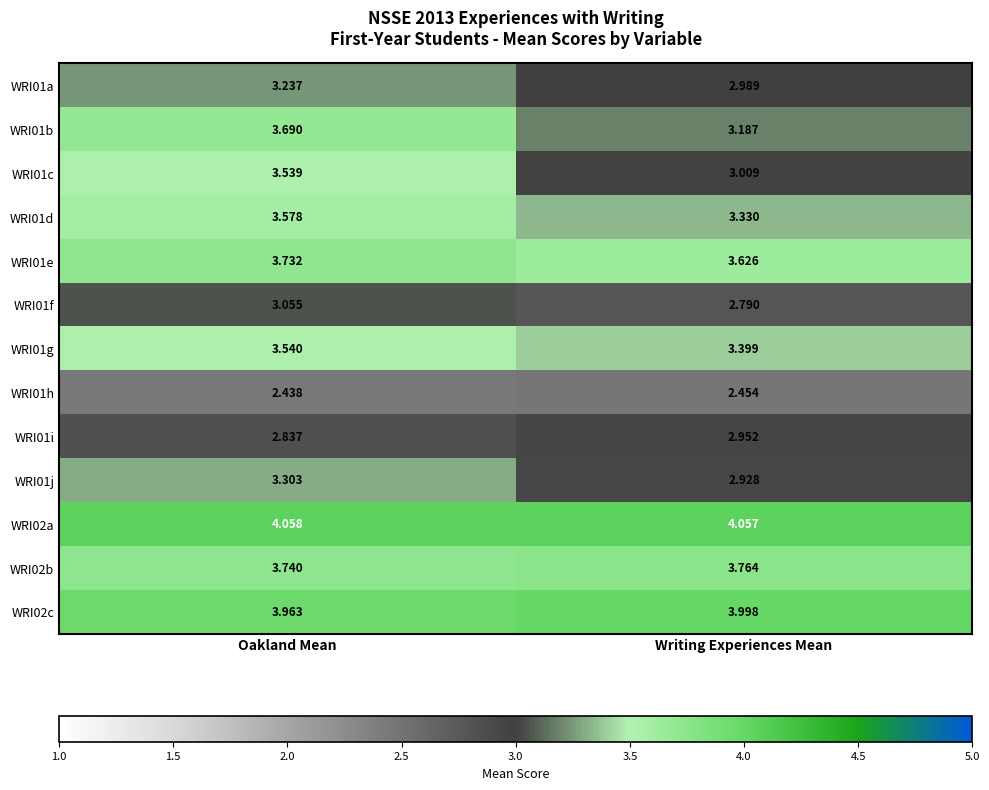

Count the number of categories in the chart.

2